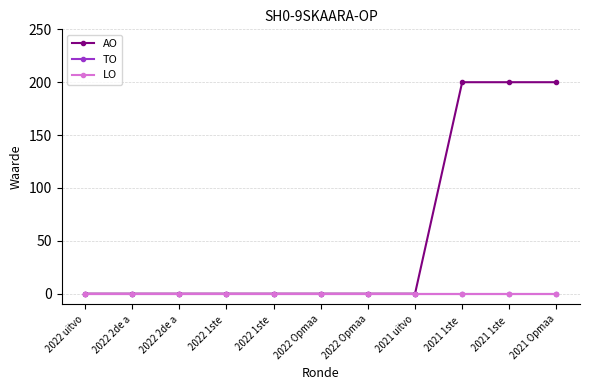

Reading left to right, what are all the values shown in this chart?

AO: 0	0	0	0	0	0	0	0	200	200	200
TO: 0	0	0	0	0	0	0	0	0	0	0
LO: 0	0	0	0	0	0	0	0	0	0	0